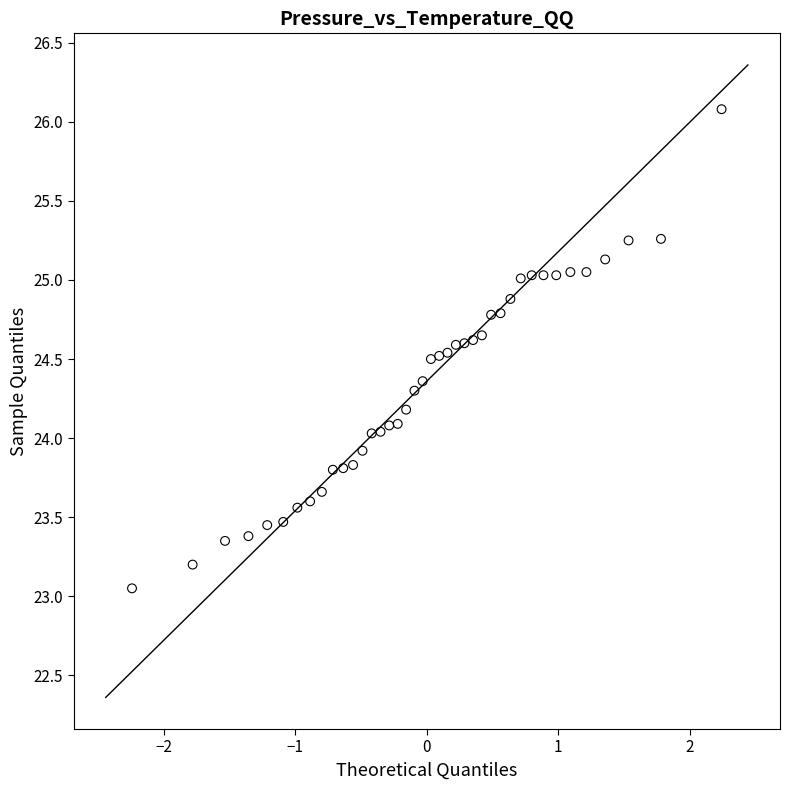

What is the range of X values (max minus min)?

4.5